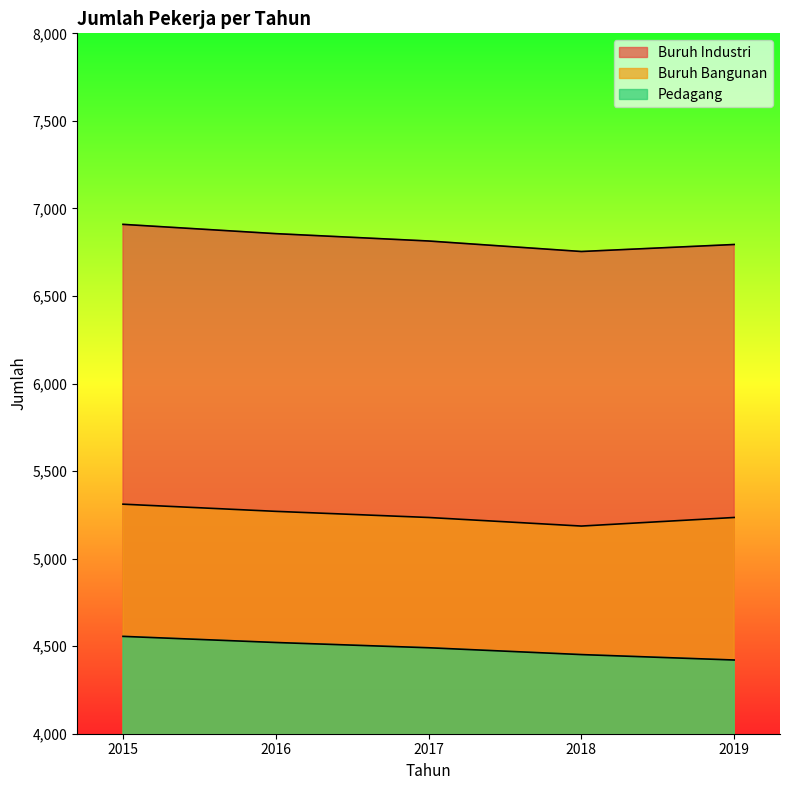

At how many categories does at least one series exceed 6797?

3